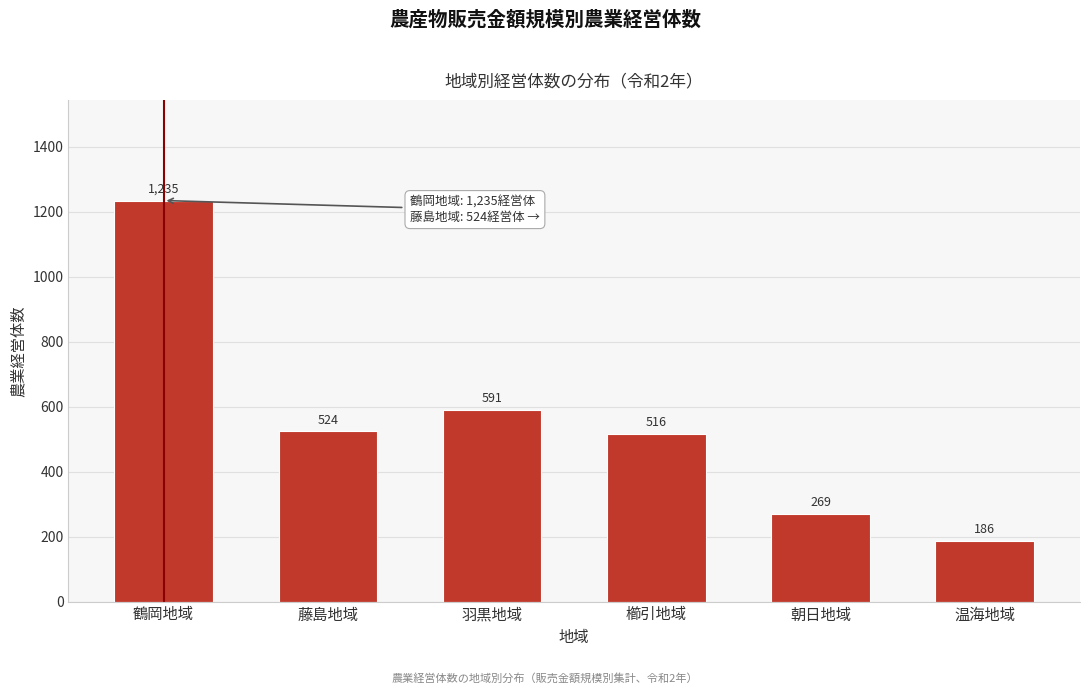

Reading right to left, list all the values displayed in this chart.

温海地域=186	朝日地域=269	櫛引地域=516	羽黒地域=591	藤島地域=524	鶴岡地域=1235